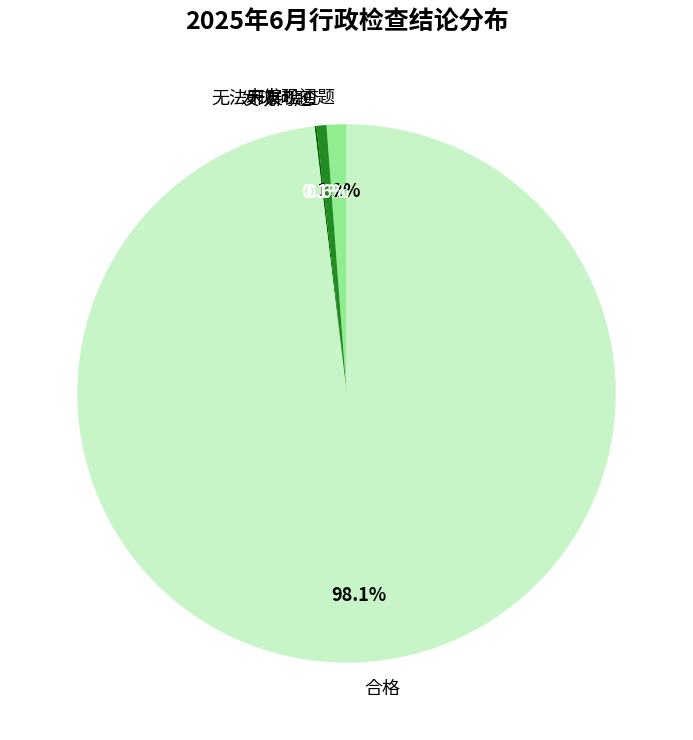

Which slice is the largest?

合格